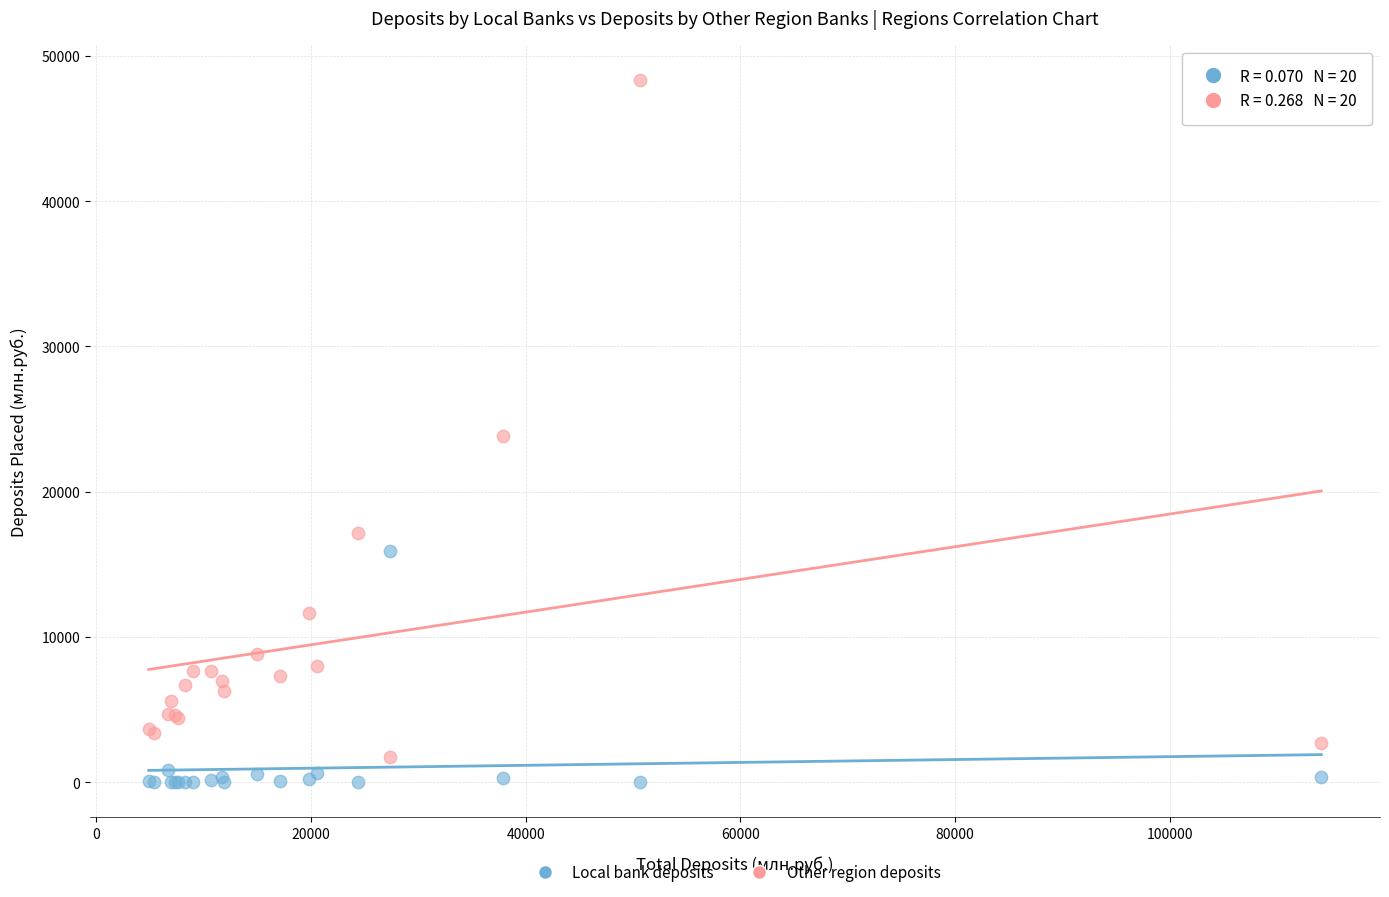

Which series reaches the maximum Y coordinate?

Other region deposits